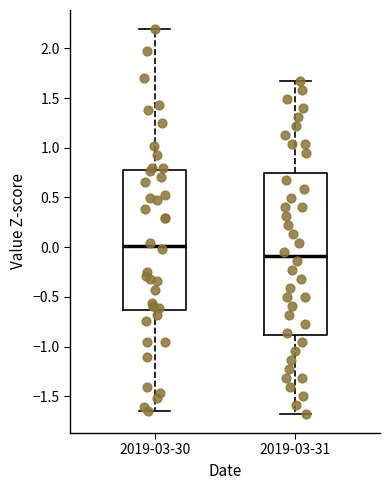

Which box has the lowest median line?

2019-03-31